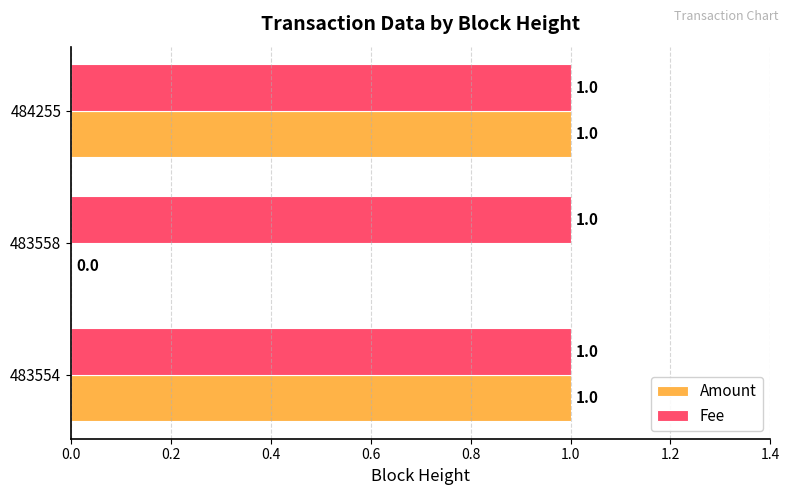

What is the sum of all Fee values?

3